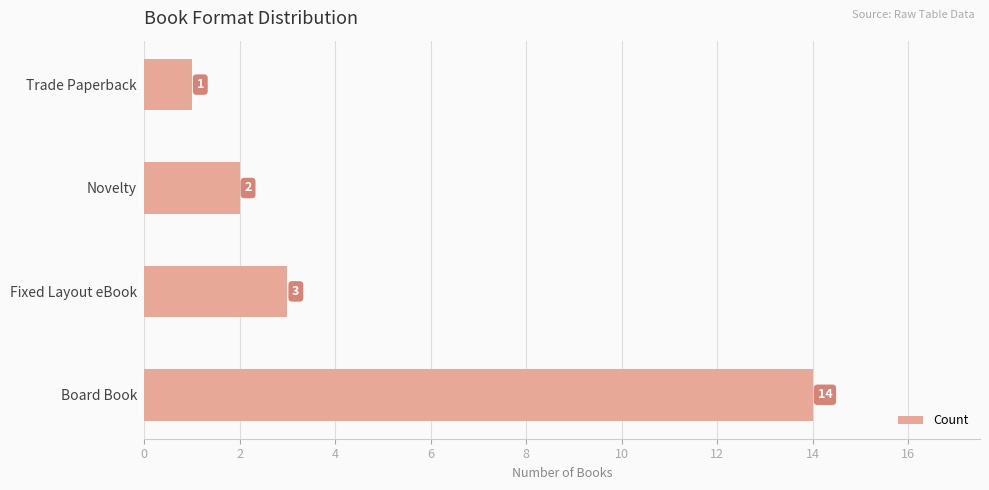

Which has a higher value, Fixed Layout eBook or Novelty?

Fixed Layout eBook